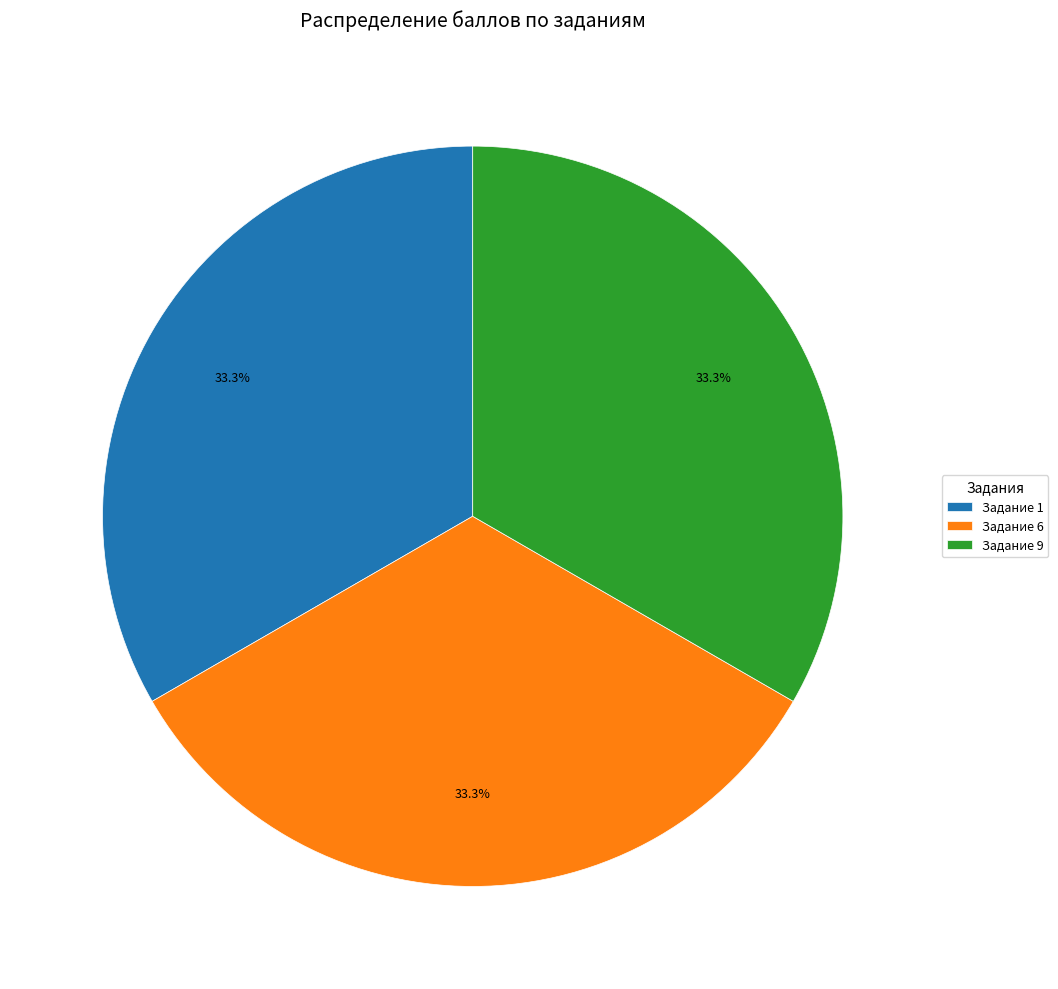

Does Задание 1 account for over 50% of the chart?

No